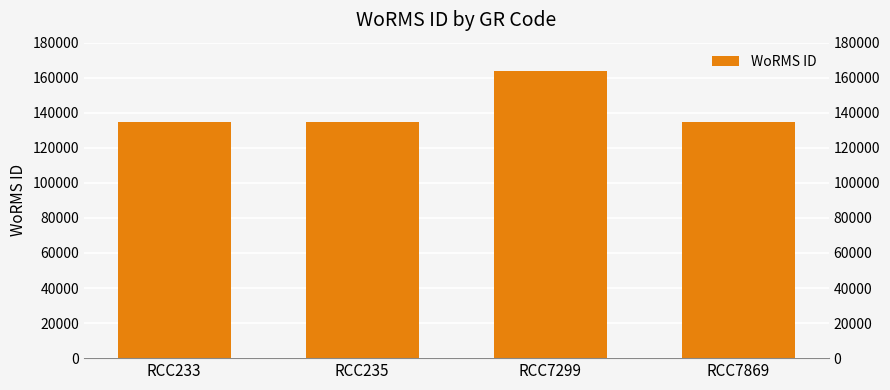

Reading left to right, list all the values displayed in this chart.

RCC233=134526	RCC235=134526	RCC7299=163747	RCC7869=134526